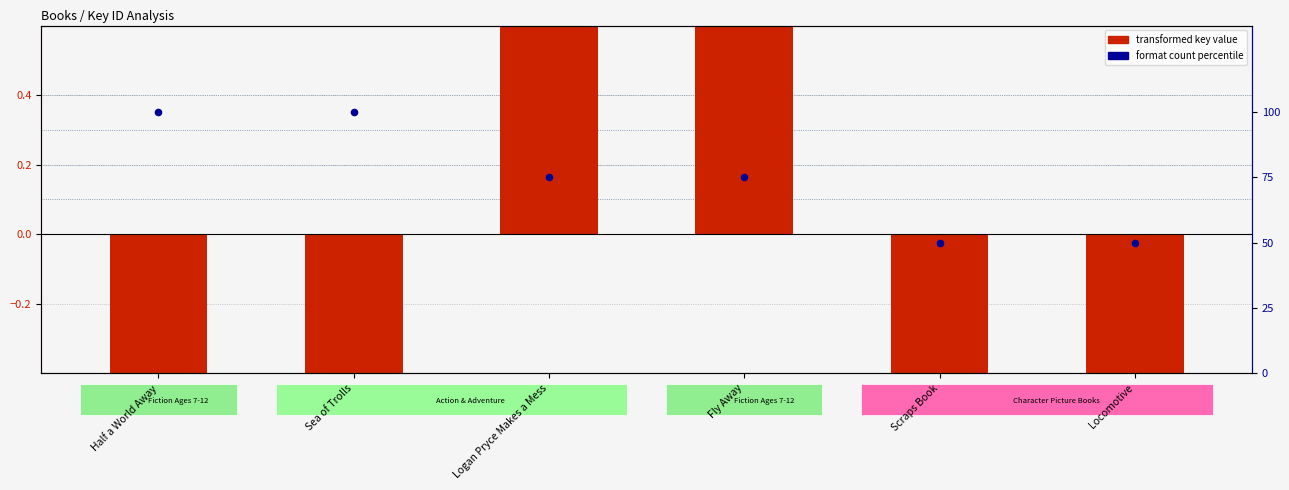

Which series has the largest total across all categories?

format count percentile